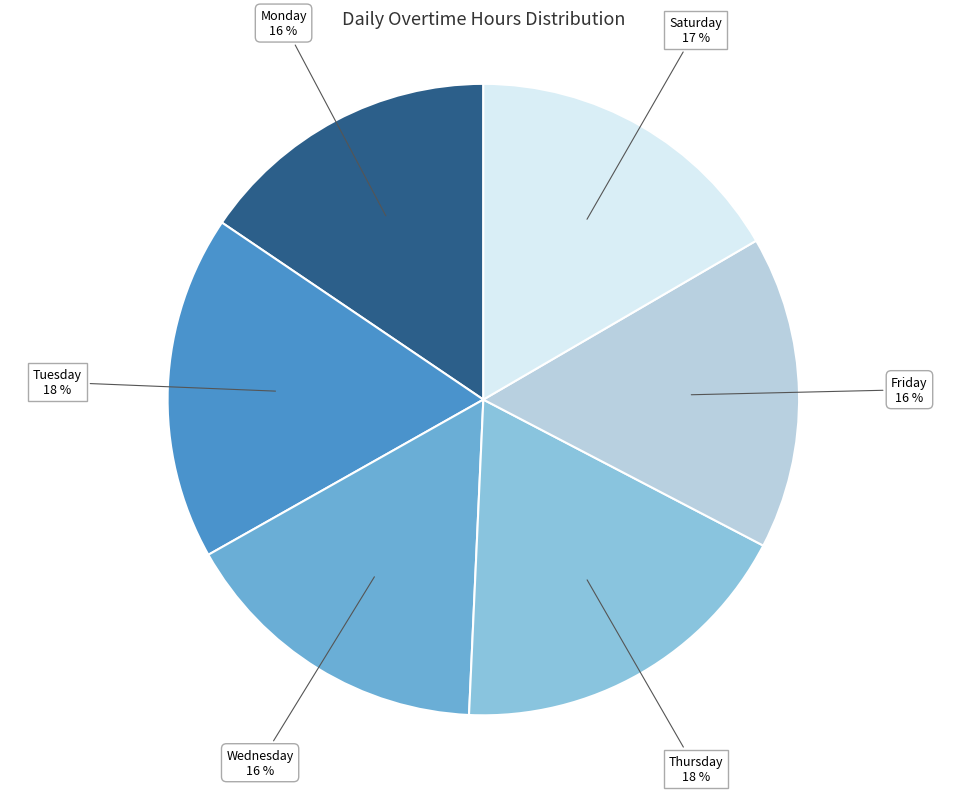

To the nearest percent, what portion does Wednesday represent?

16%